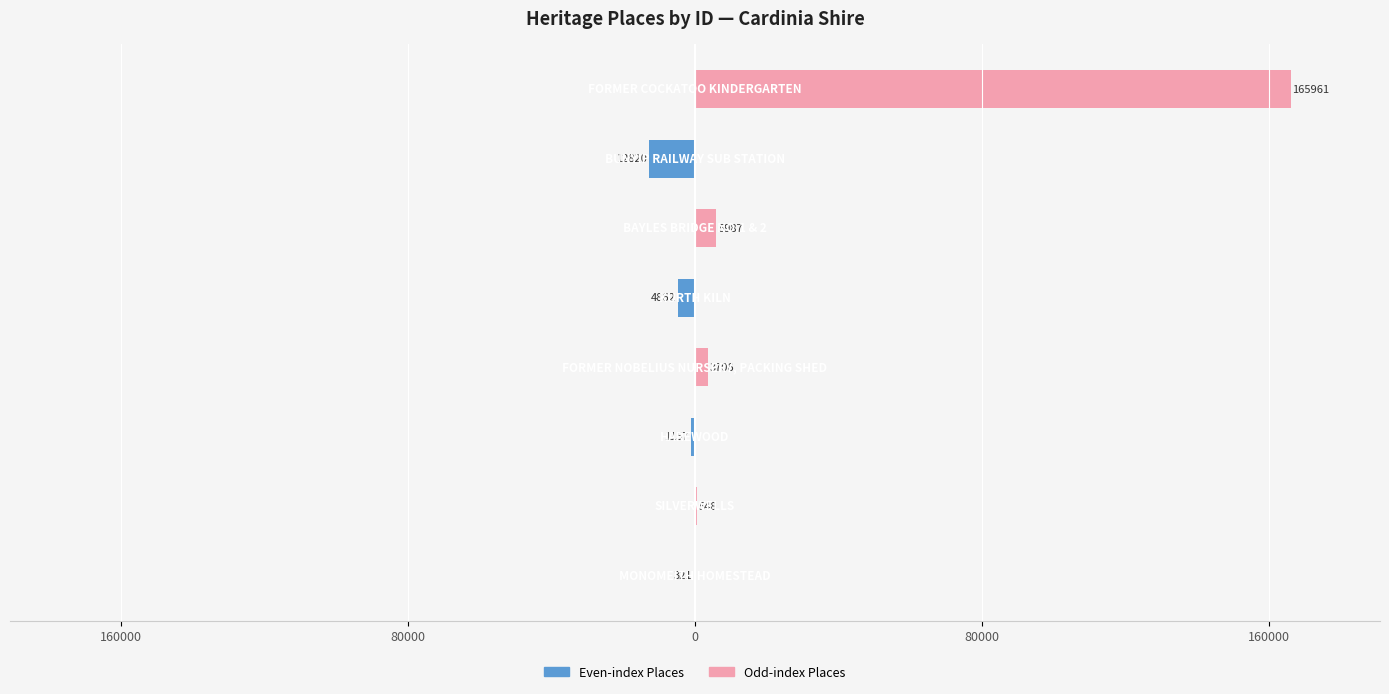

Which series has the largest total across all categories?

Odd-index Places